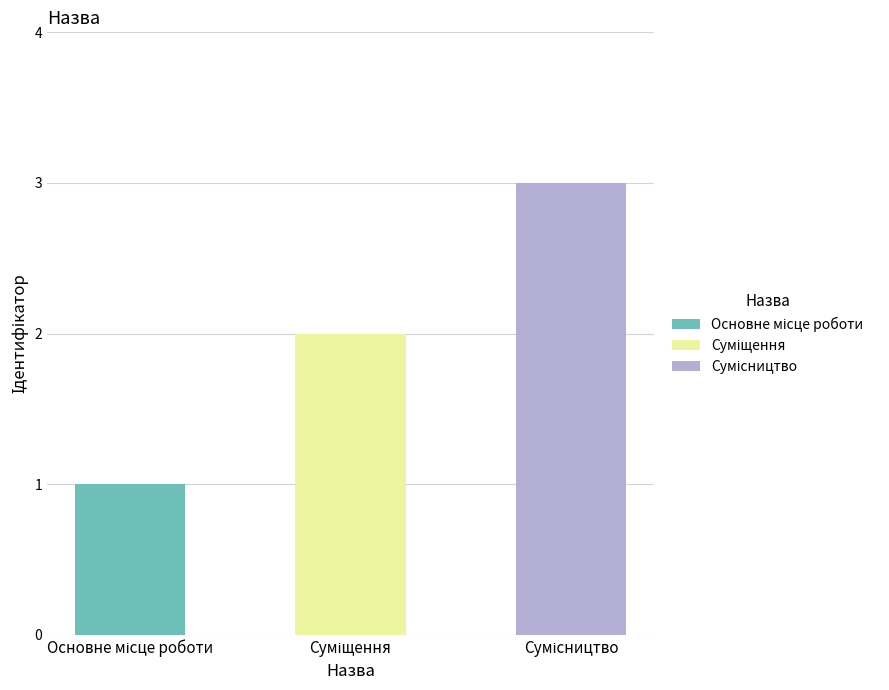

Reading left to right, list all the values displayed in this chart.

1	2	3